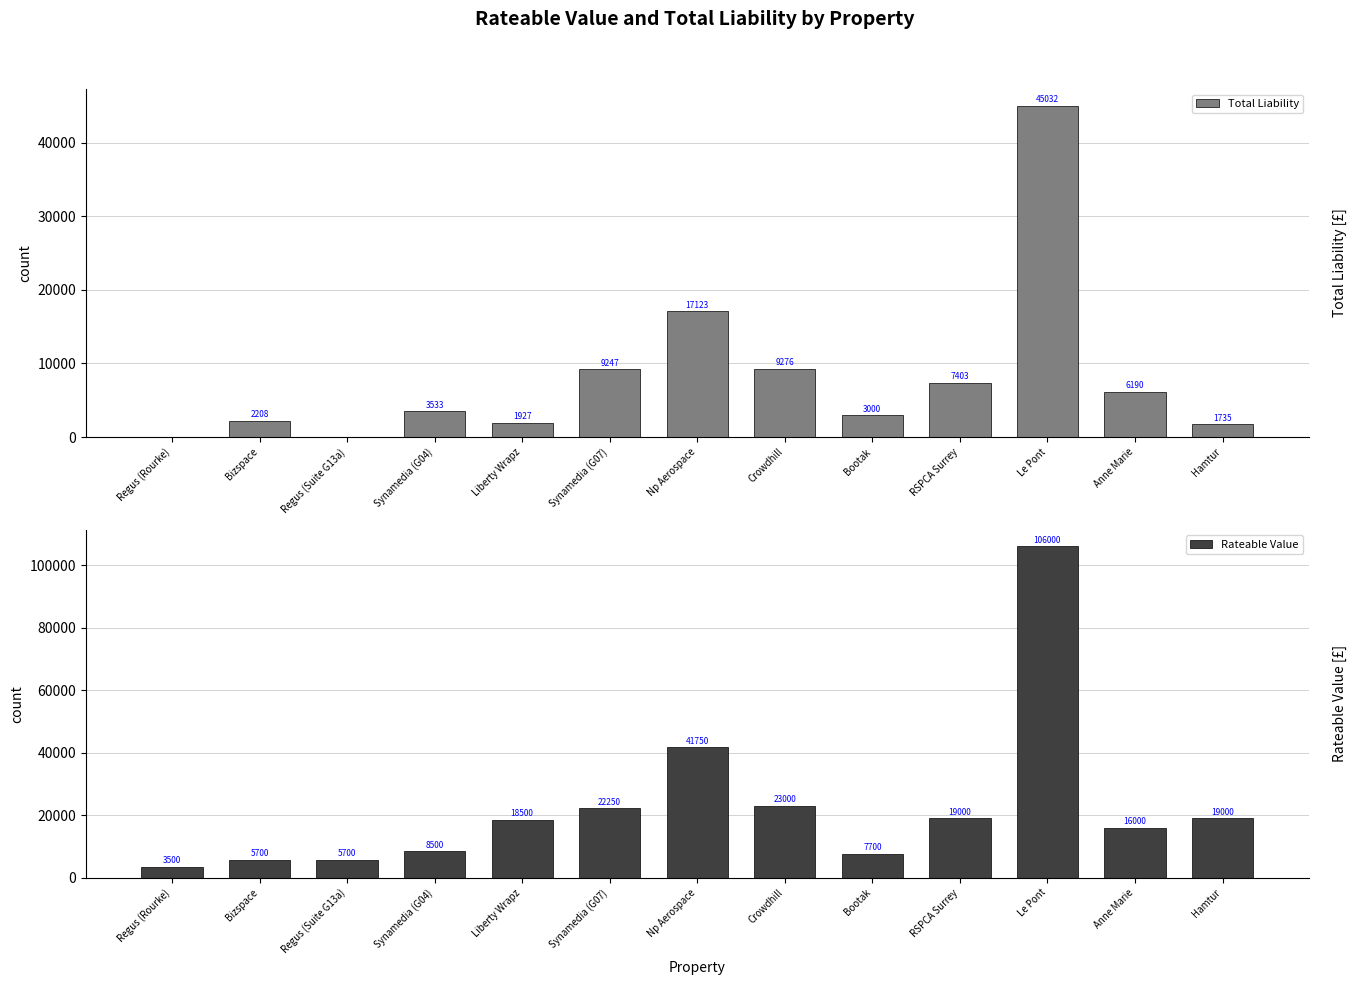

How many data points in Total Liability are less than 3532?

6